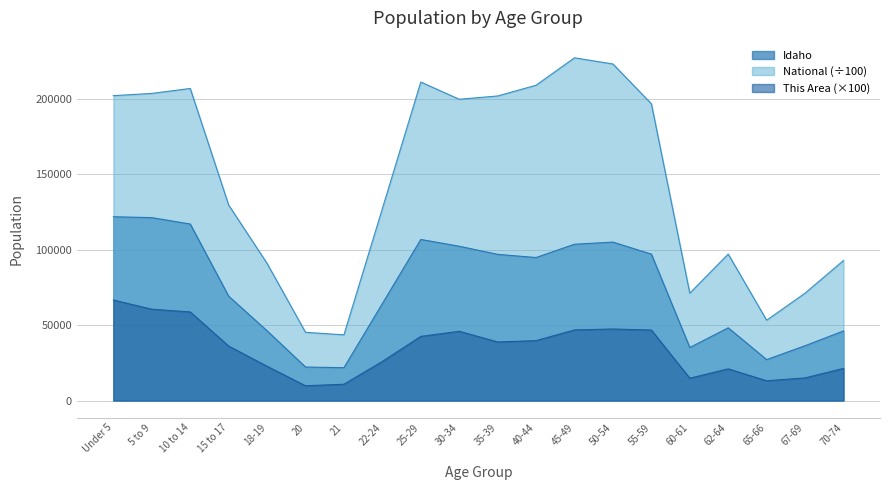

What is the difference between the highest and lowest values at 67-69?

56153.6